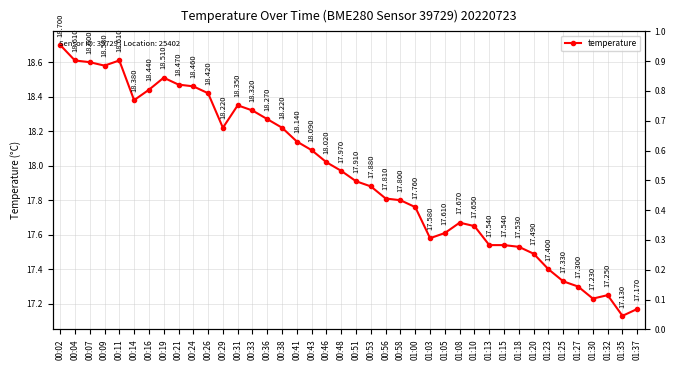

What is the difference between the values at 01:35 and 00:21?

1.3